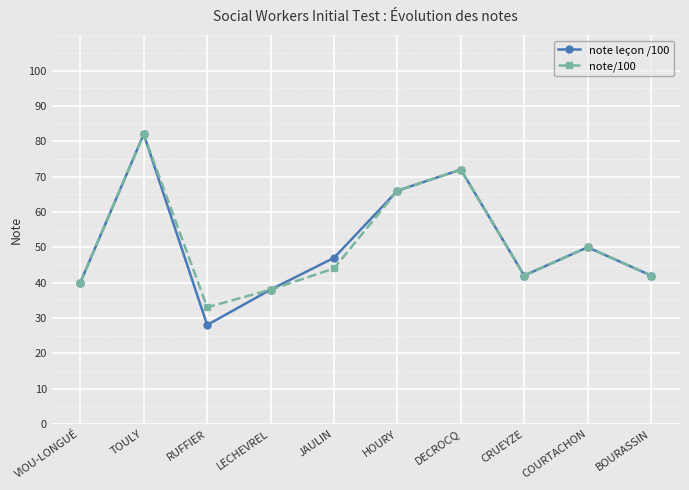

Reading left to right, what are all the values shown in this chart?

note leçon /100: VIOU-LONGUÉ=40	TOULY=82	RUFFIER=28	LECHEVREL=38	JAULIN=47	HOURY=66	DECROCQ=72	CRUEYZE=42	COURTACHON=50	BOURASSIN=42
note/100: VIOU-LONGUÉ=40	TOULY=82	RUFFIER=33	LECHEVREL=38	JAULIN=44	HOURY=66	DECROCQ=72	CRUEYZE=42	COURTACHON=50	BOURASSIN=42